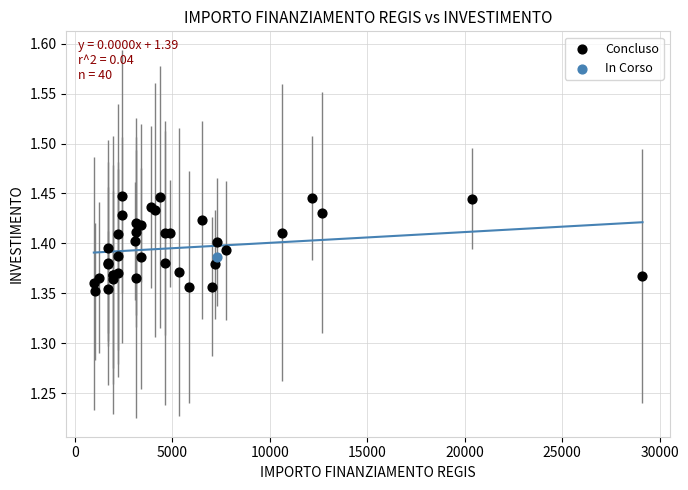

What are all the series names shown in the legend?

Concluso, In Corso